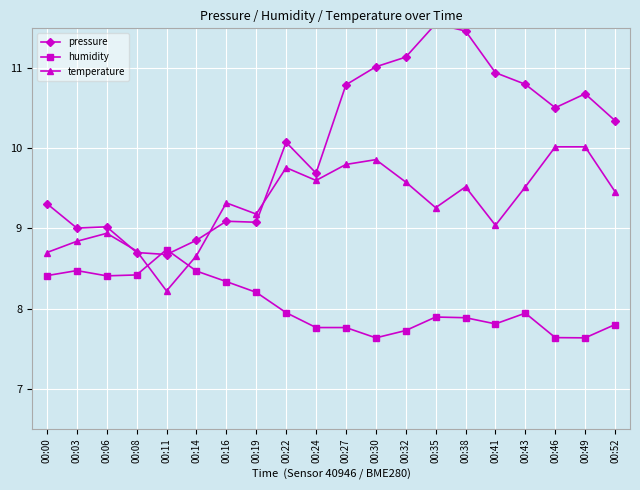

The humidity series shows 2.3 at 00:32. True or false?

False